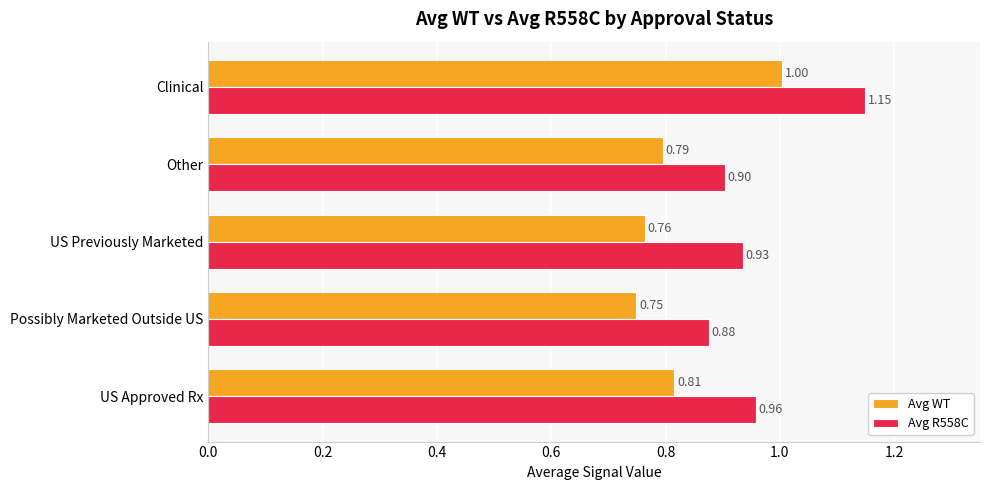

Which category has the highest value in the Avg WT series?

Clinical